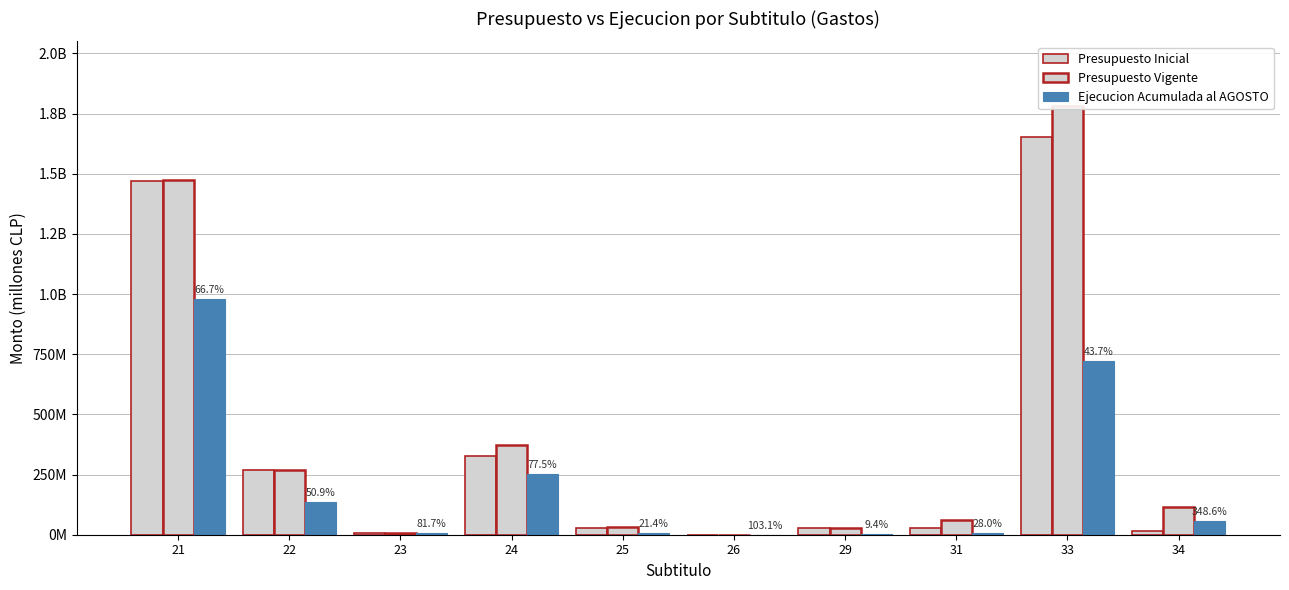

Reading left to right, extract all data points from this chart.

Presupuesto Inicial: 1471072723	268030546	8086530	327194068	27747615	117474	27309617	28089149	1652039814	16432059
Presupuesto Vigente: 1472609892	266963288	8206744	371116036	31197037	175639	28477214	61444996	1782881012	115120969
Ejecucion Acumulada al AGOSTO: 981307241	136301620	6607730	253701071	5929943	121126	2564555	7878789	722710643	57283404